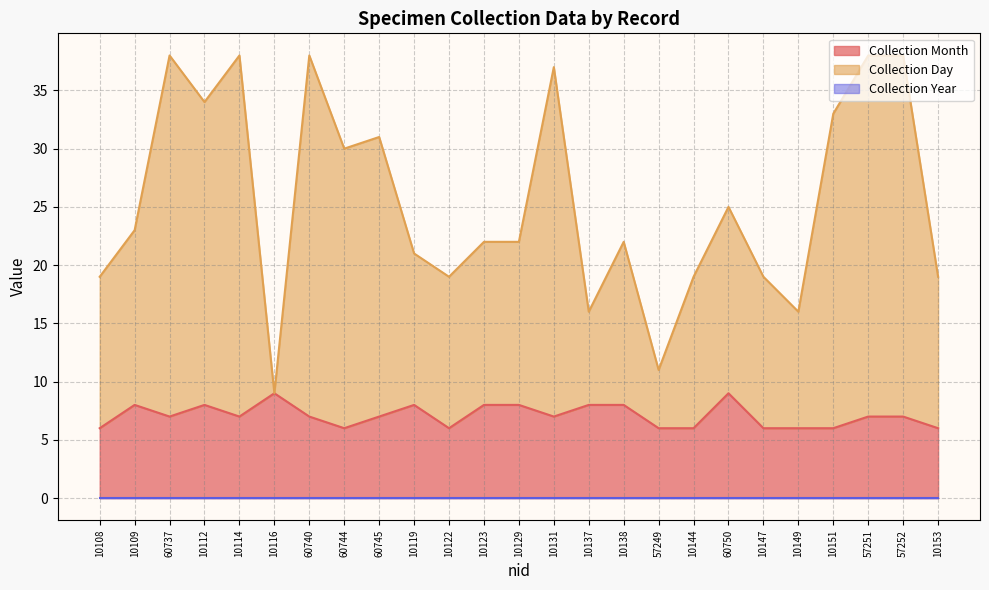

Reading left to right, what are all the values shown in this chart?

Collection Month: 10108=6	10109=8	60737=7	10112=8	10114=7	10116=9	60740=7	60744=6	60745=7	10119=8	10122=6	10123=8	10129=8	10131=7	10137=8	10138=8	57249=6	10144=6	60750=9	10147=6	10149=6	10151=6	57251=7	57252=7	10153=6
Collection Day: 10108=19	10109=23	60737=38	10112=34	10114=38	10116=9	60740=38	60744=30	60745=31	10119=21	10122=19	10123=22	10129=22	10131=37	10137=16	10138=22	57249=11	10144=19	60750=25	10147=19	10149=16	10151=33	57251=38	57252=38	10153=19